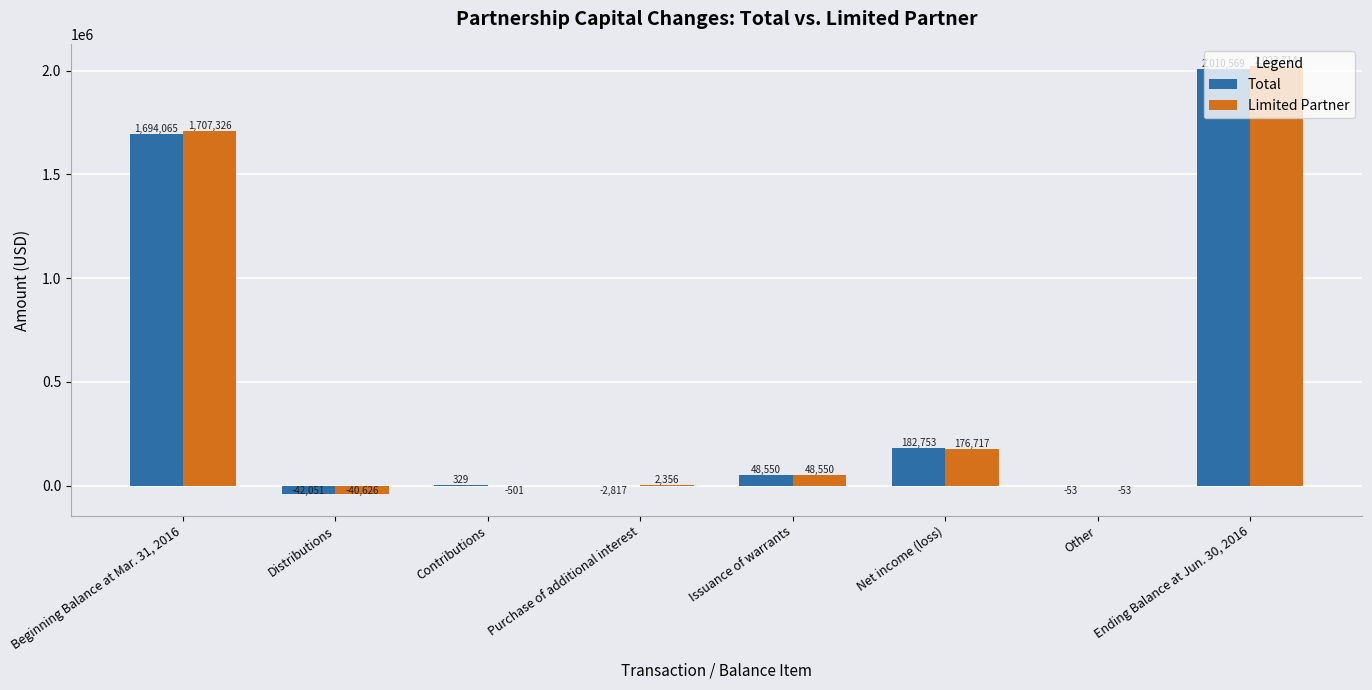

The Limited Partner series shows -53 at Other. True or false?

True